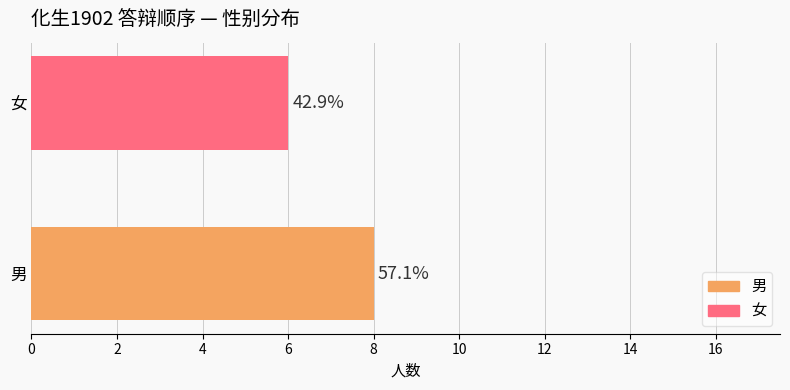

True or false: 男 has a value of 3 at 范雪莉.

False